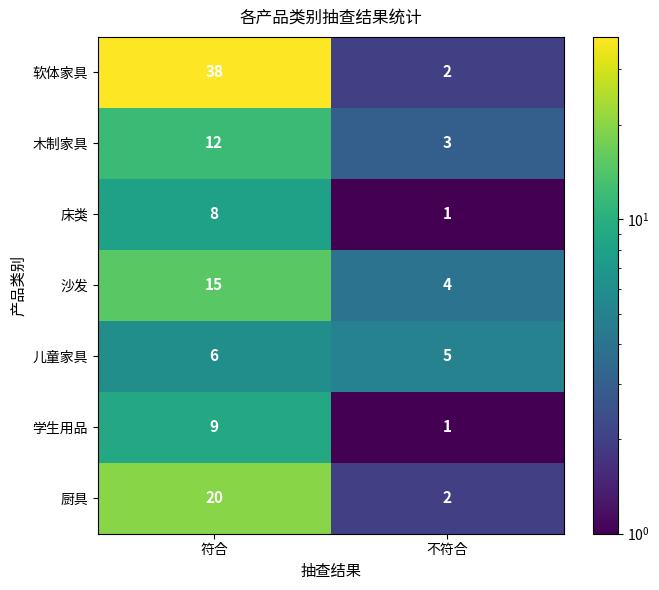

Which category has the highest value across all series?

符合